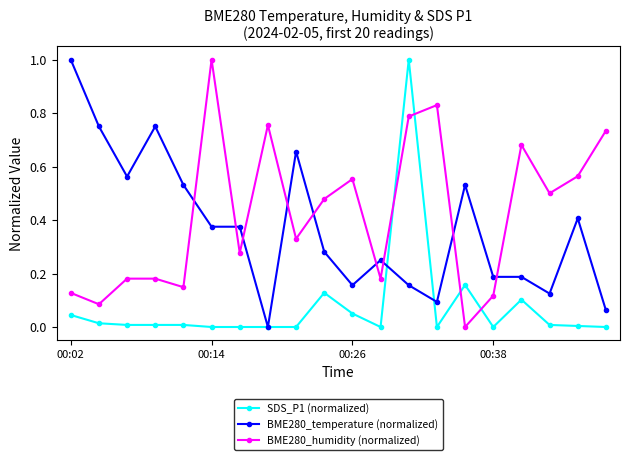

True or false: SDS_P1 (normalized) has more than 0 points higher than both neighbors.

True